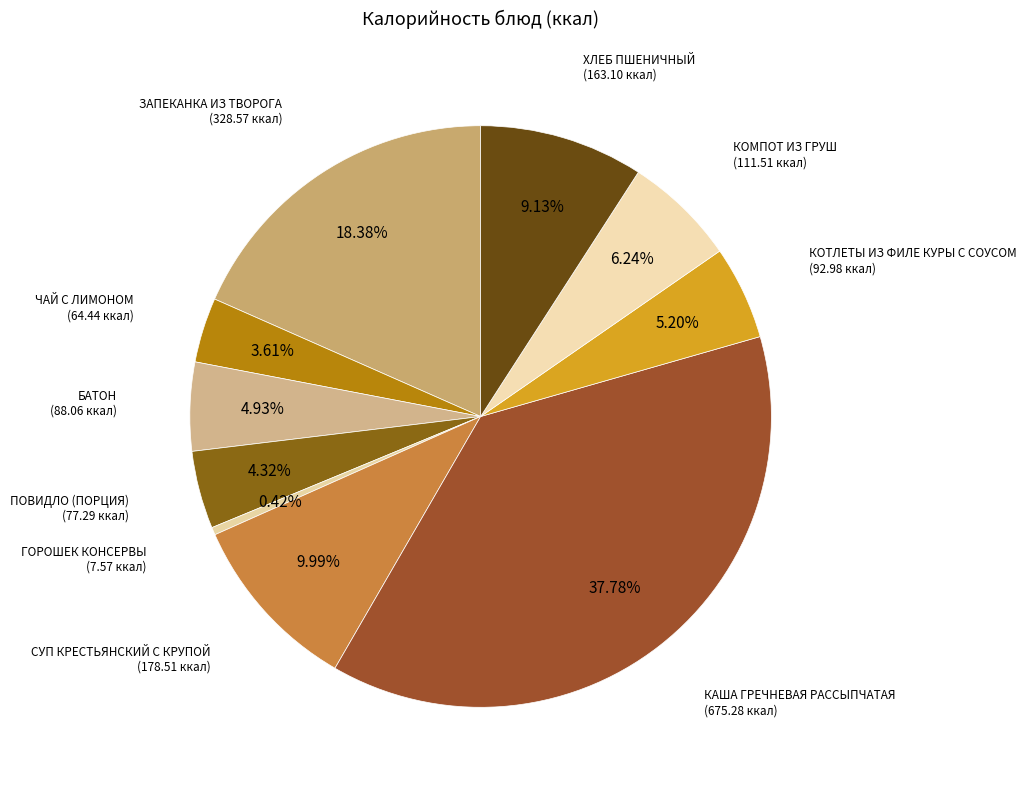

Rank the categories by value from highest to lowest.

КАША ГРЕЧНЕВАЯ РАССЫПЧАТАЯ, ЗАПЕКАНКА ИЗ ТВОРОГА, СУП КРЕСТЬЯНСКИЙ С КРУПОЙ, ХЛЕБ ПШЕНИЧНЫЙ, КОМПОТ ИЗ ГРУШ, КОТЛЕТЫ ИЗ ФИЛЕ КУРЫ С СОУСОМ, БАТОН, ПОВИДЛО (ПОРЦИЯ), ЧАЙ С ЛИМОНОМ, ГОРОШЕК КОНСЕРВЫ